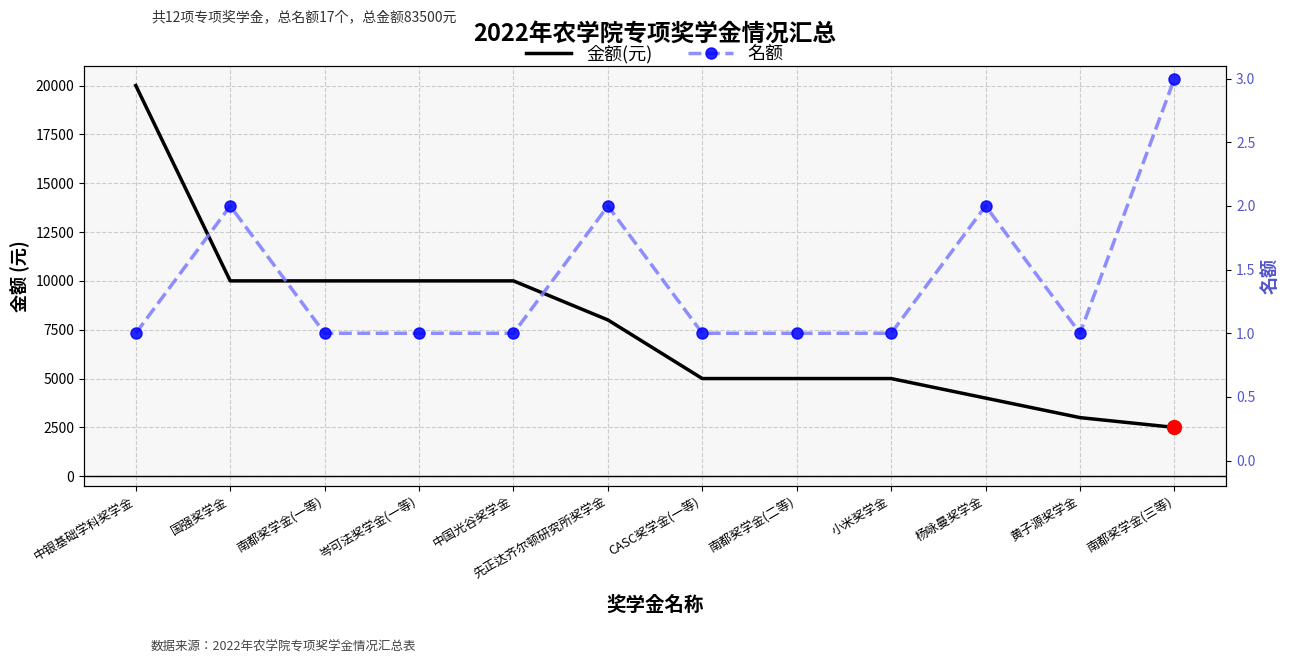

What is the sum of all 名额 values?

17